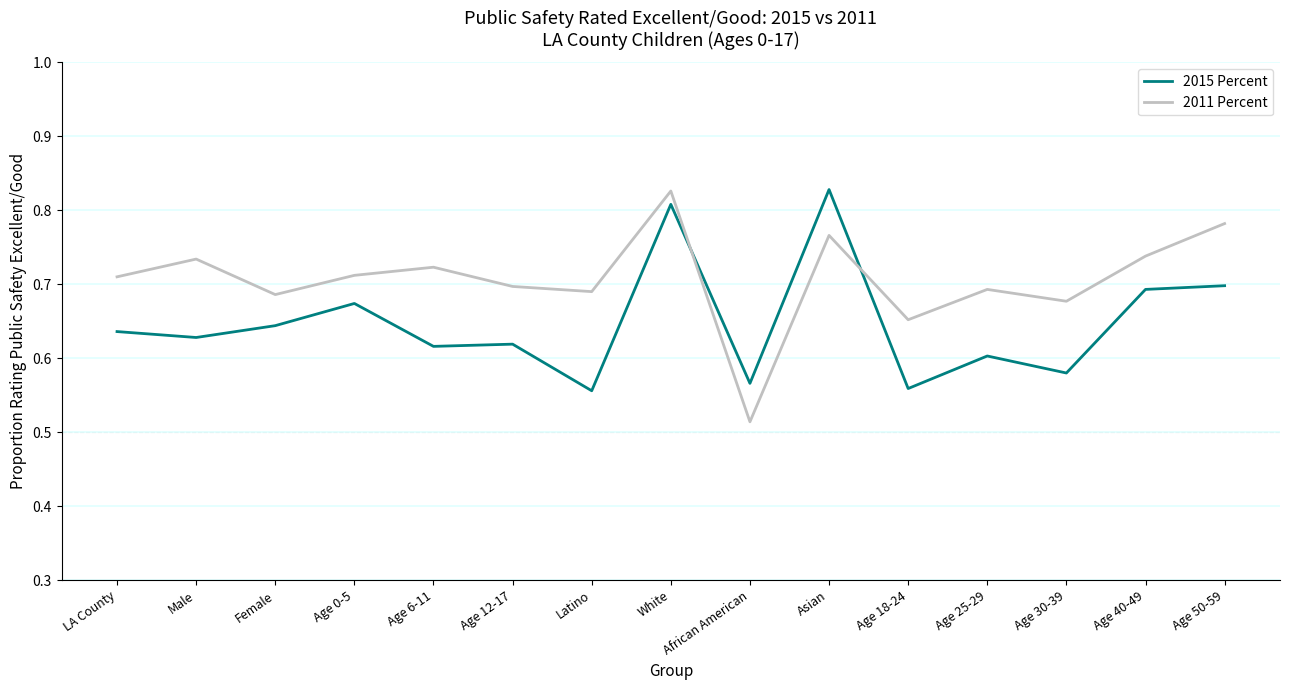

Between Asian and Age 30-39, which series saw the biggest shift?

2015 Percent